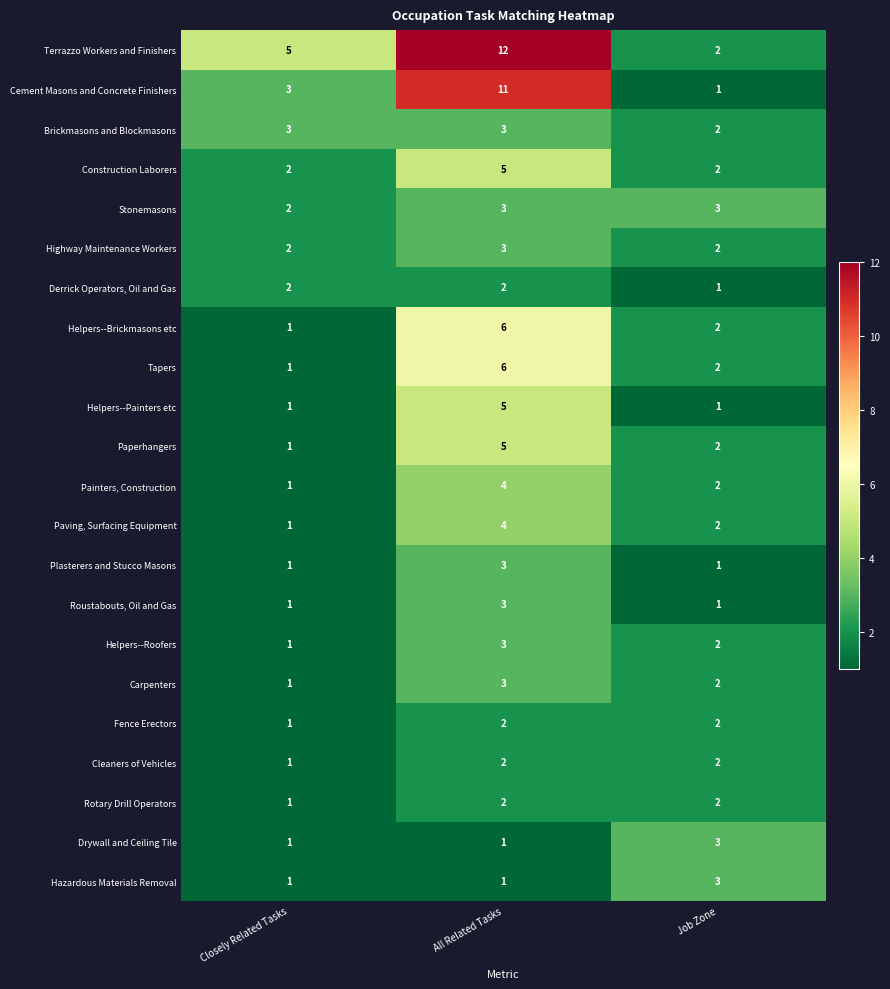

What is the difference between the maximum and minimum values in the Paperhangers series?

4